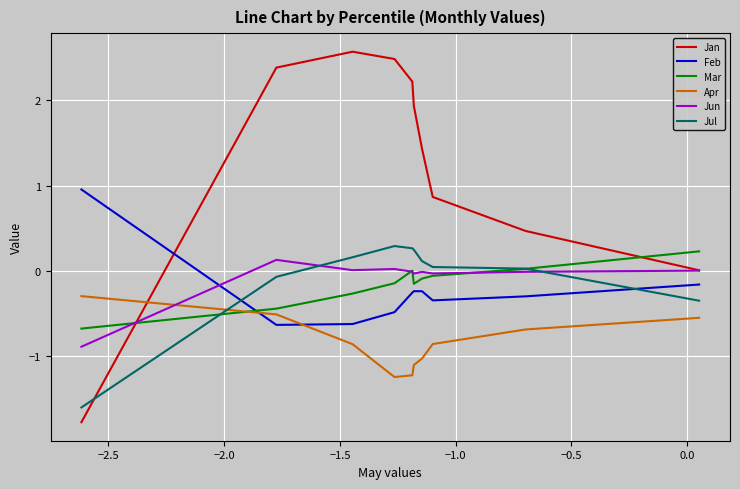

Rank the series by their maximum value, from highest to lowest.

Jan, Feb, Jul, Mar, Jun, Apr